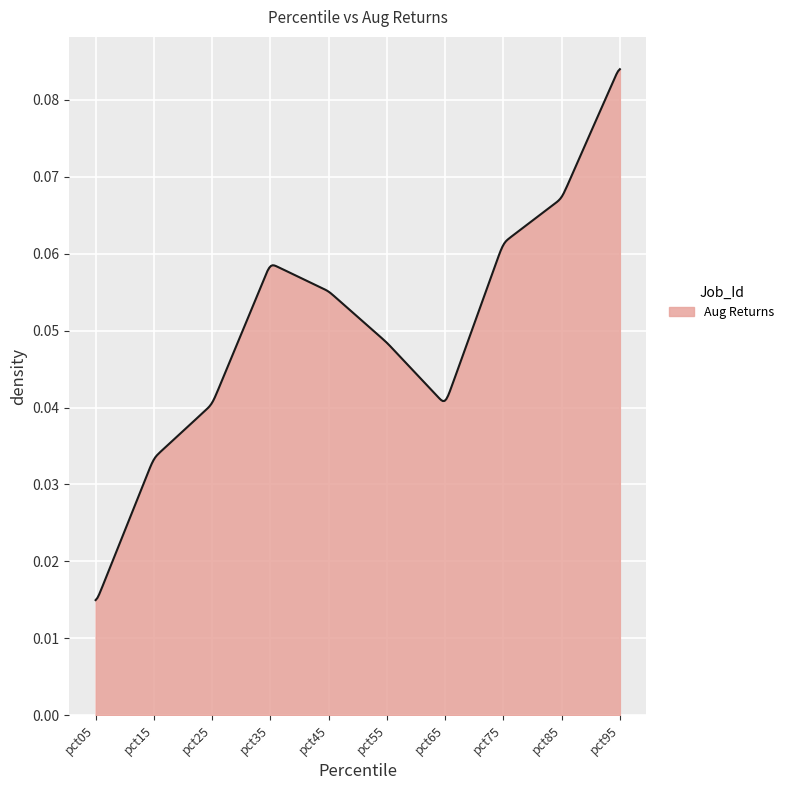

How many lines are shown in the chart?

1